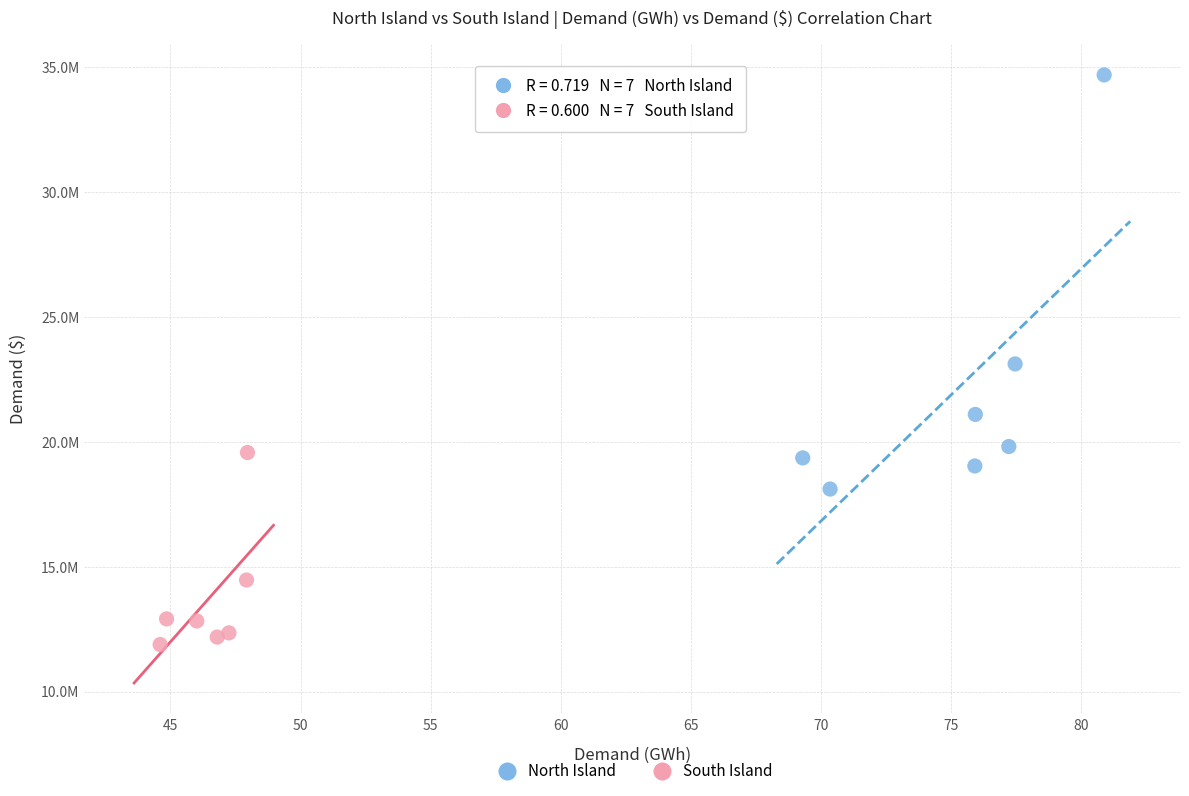

Which series has the widest spread of Y values?

North Island